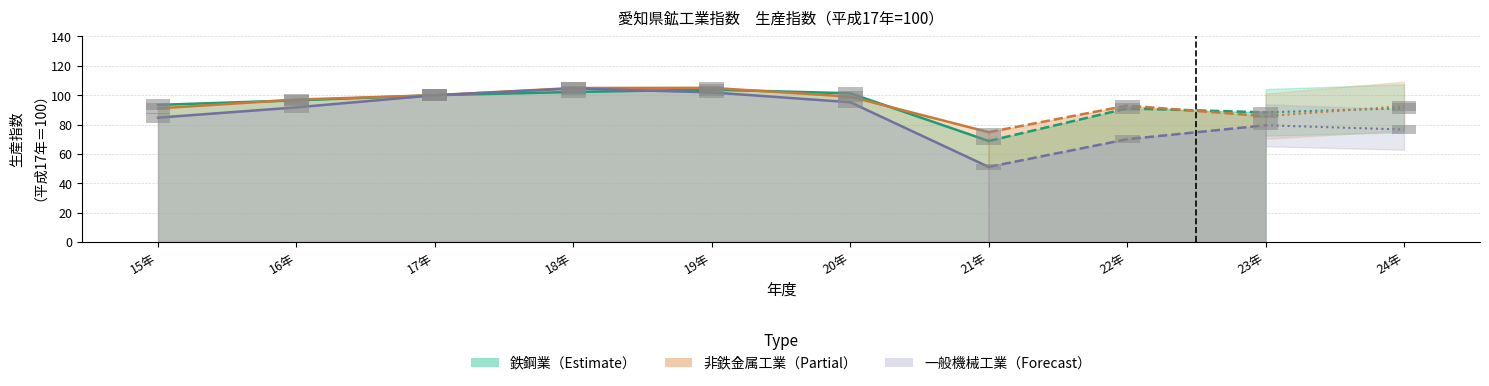

True or false: 一般機械工業 has a value of 70.0 at 22年.

True